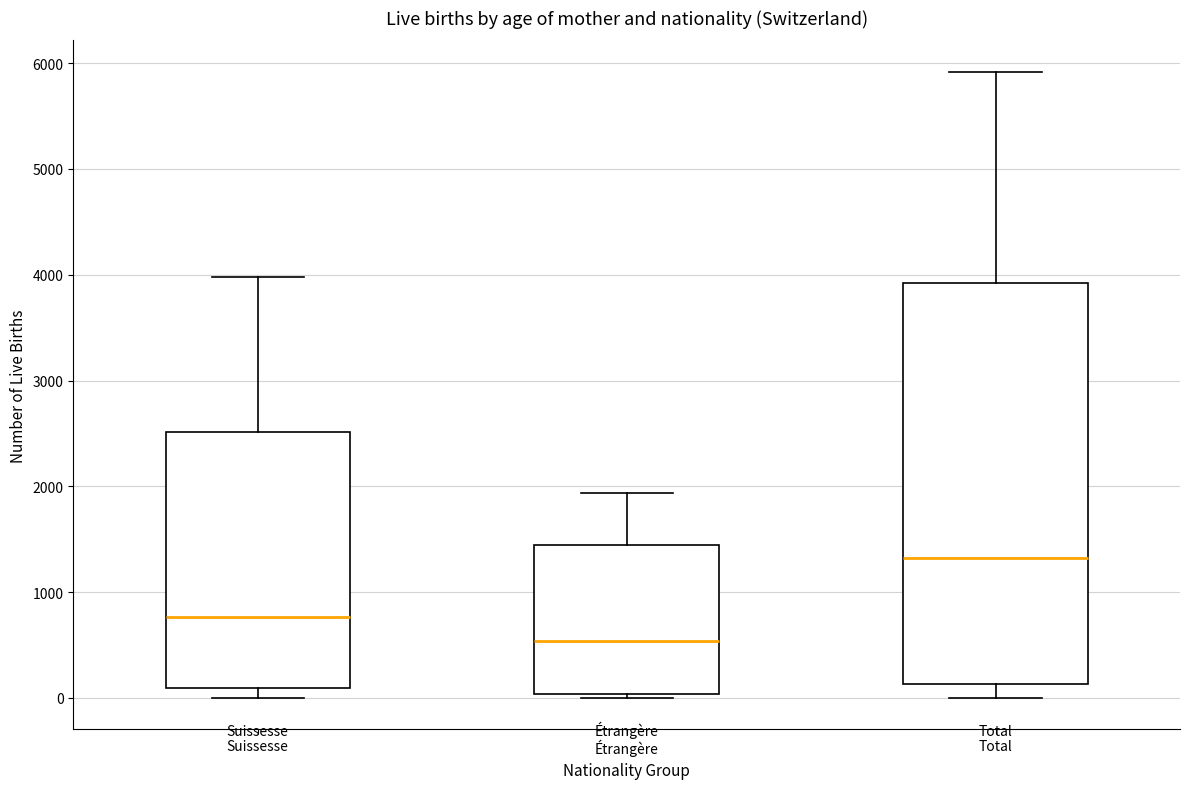

Where does the upper whisker of the box for Total end on the y-axis? The values are not printed on the chart, so give them approximately, as read against the axis.

5900